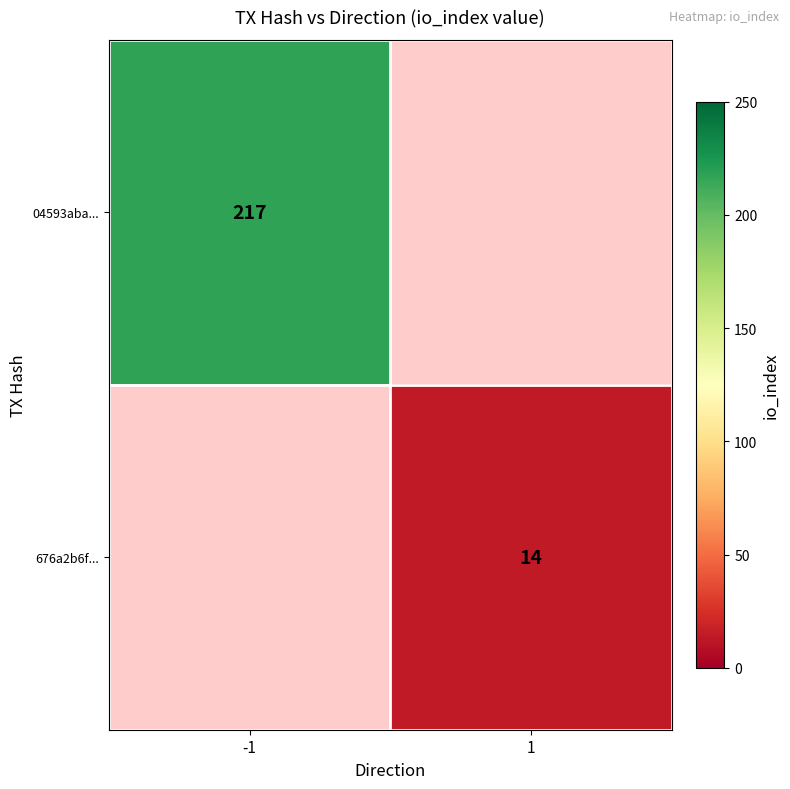

Count the number of categories in the chart.

2